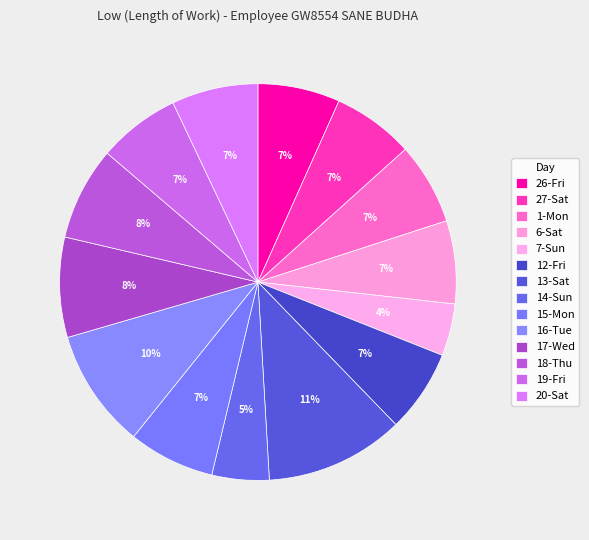

Count the number of slices in the pie.

14